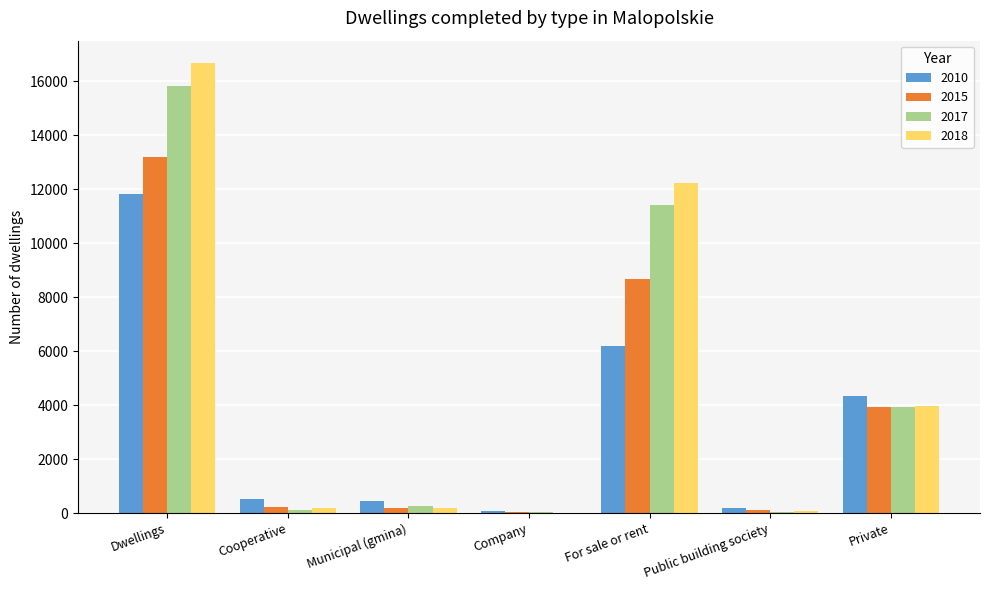

Which series has the largest range (max minus min)?

2018